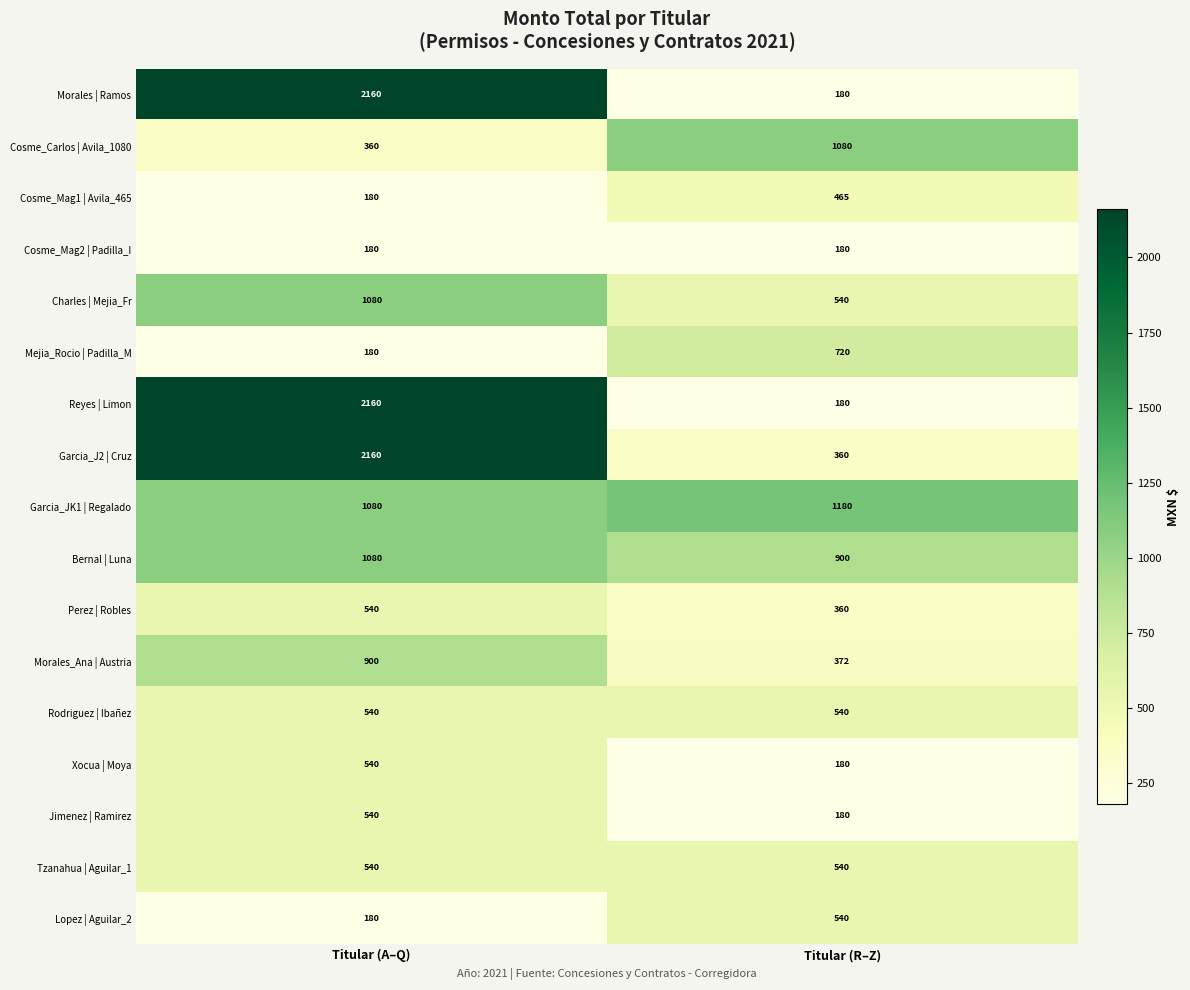

Rank the categories by Cosme_Carlos | Avila_1080 value from lowest to highest.

Titular (A–Q), Titular (R–Z)